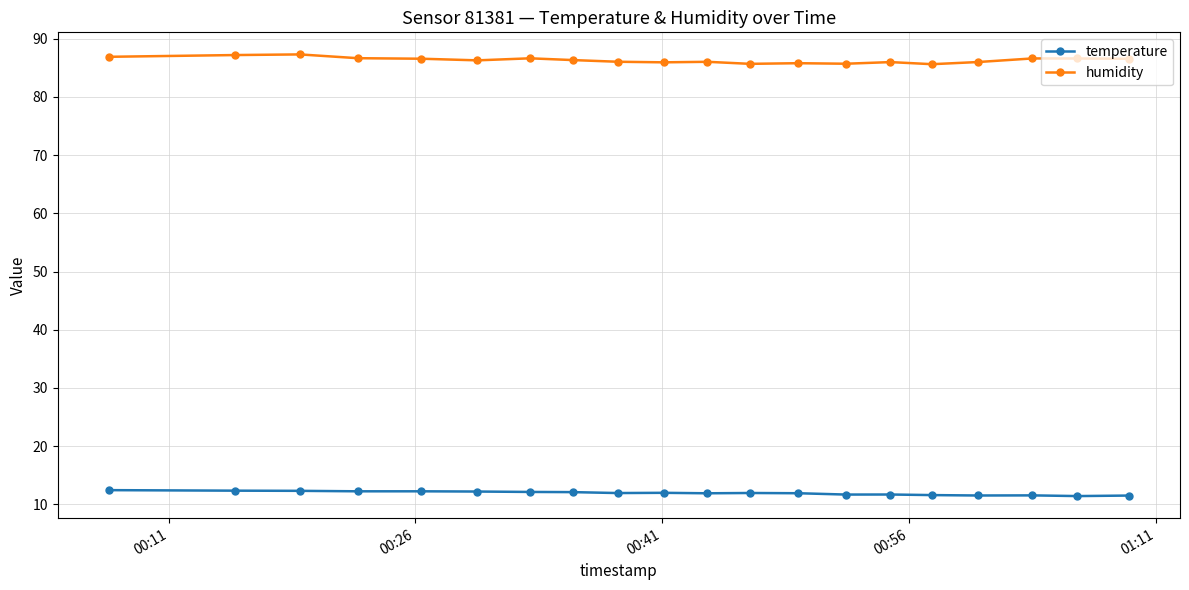

What is the average value of the temperature series?

11.9